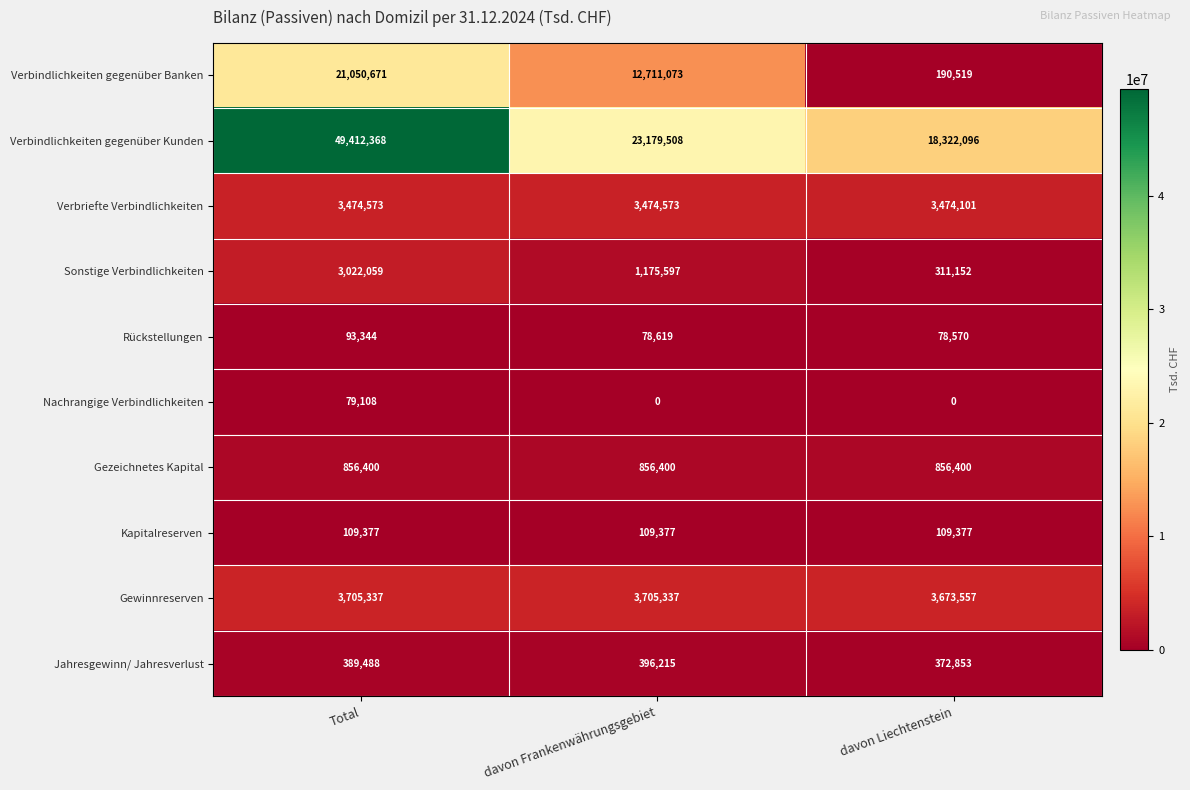

True or false: Nachrangige Verbindlichkeiten has a value of 127258 at Total.

False